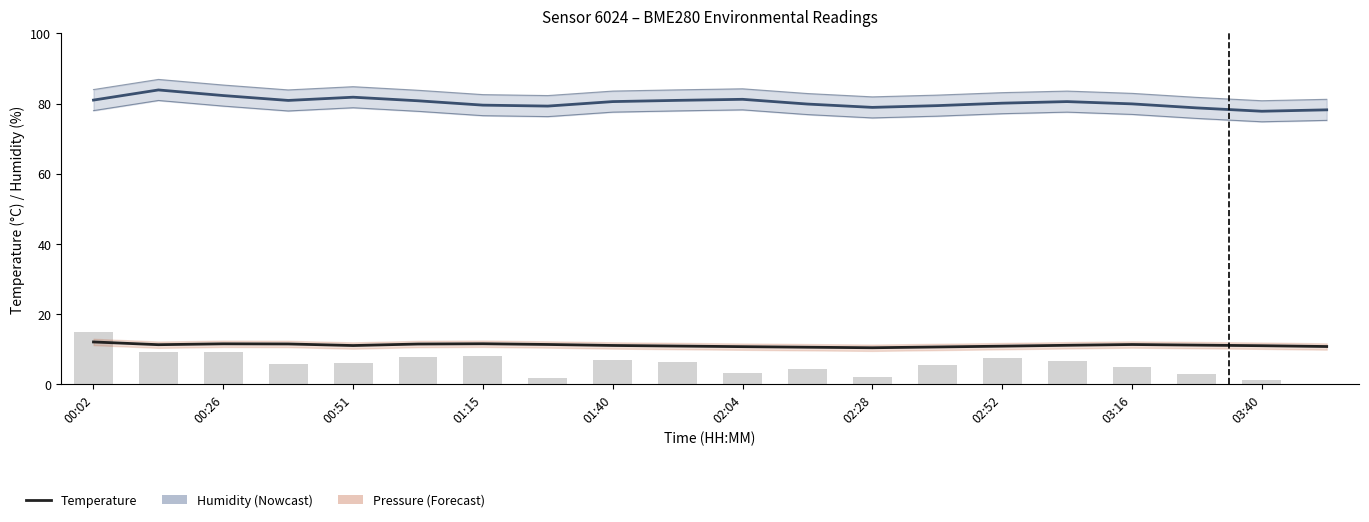

At which category is the sum across all series the highest?

00:02